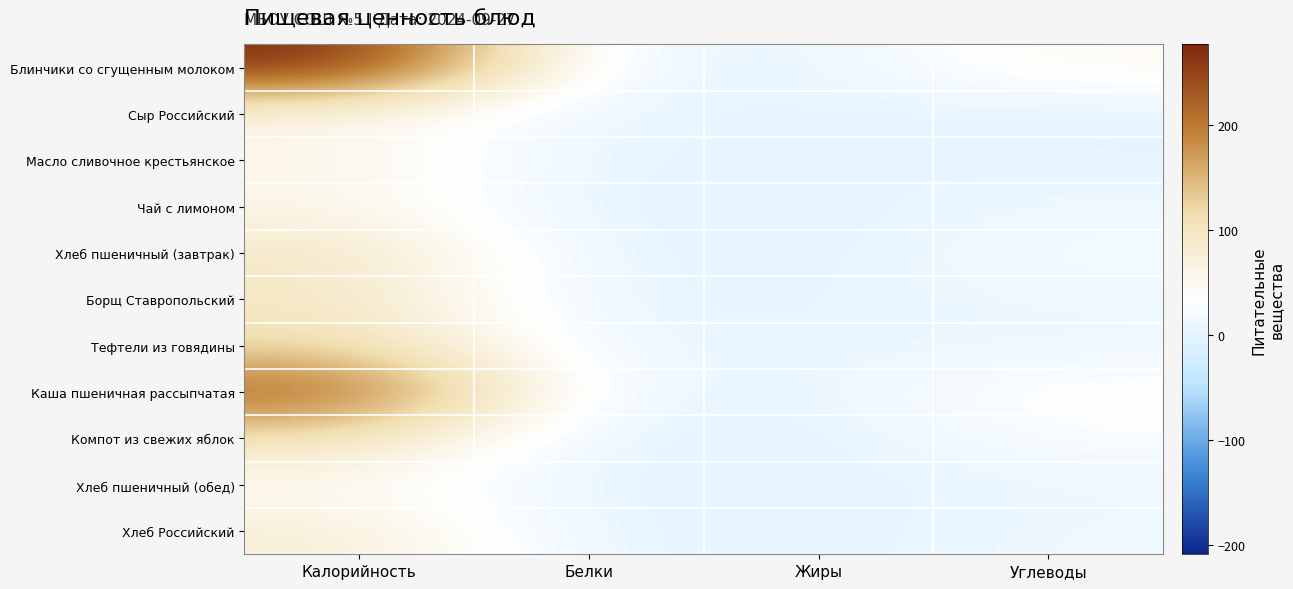

Reading left to right, list all the values displayed in this chart.

Блинчики со сгущенным молоком: Калорийность=277.0	Белки=8.2	Жиры=4.6	Углеводы=50.6
Сыр Российский: Калорийность=54.0	Белки=3.5	Жиры=4.4	Углеводы=0.0
Масло сливочное крестьянское: Калорийность=63.0	Белки=0.1	Жиры=8.2	Углеводы=0.1
Чай с лимоном: Калорийность=56.0	Белки=0.2	Жиры=0.0	Углеводы=13.6
Хлеб пшеничный (завтрак): Калорийность=96.0	Белки=3.4	Жиры=0.4	Углеводы=22.4
Борщ Ставропольский: Калорийность=94.0	Белки=1.9	Жиры=4.0	Углеводы=13.2
Тефтели из говядины: Калорийность=116.0	Белки=8.4	Жиры=6.8	Углеводы=7.7
Каша пшеничная рассыпчатая: Калорийность=229.0	Белки=7.7	Жиры=4.5	Углеводы=42.4
Компот из свежих яблок: Калорийность=108.0	Белки=0.2	Жиры=0.0	Углеводы=28.5
Хлеб пшеничный (обед): Калорийность=45.0	Белки=1.5	Жиры=0.2	Углеводы=9.9
Хлеб Российский: Калорийность=78.0	Белки=2.6	Жиры=1.0	Углеводы=12.8